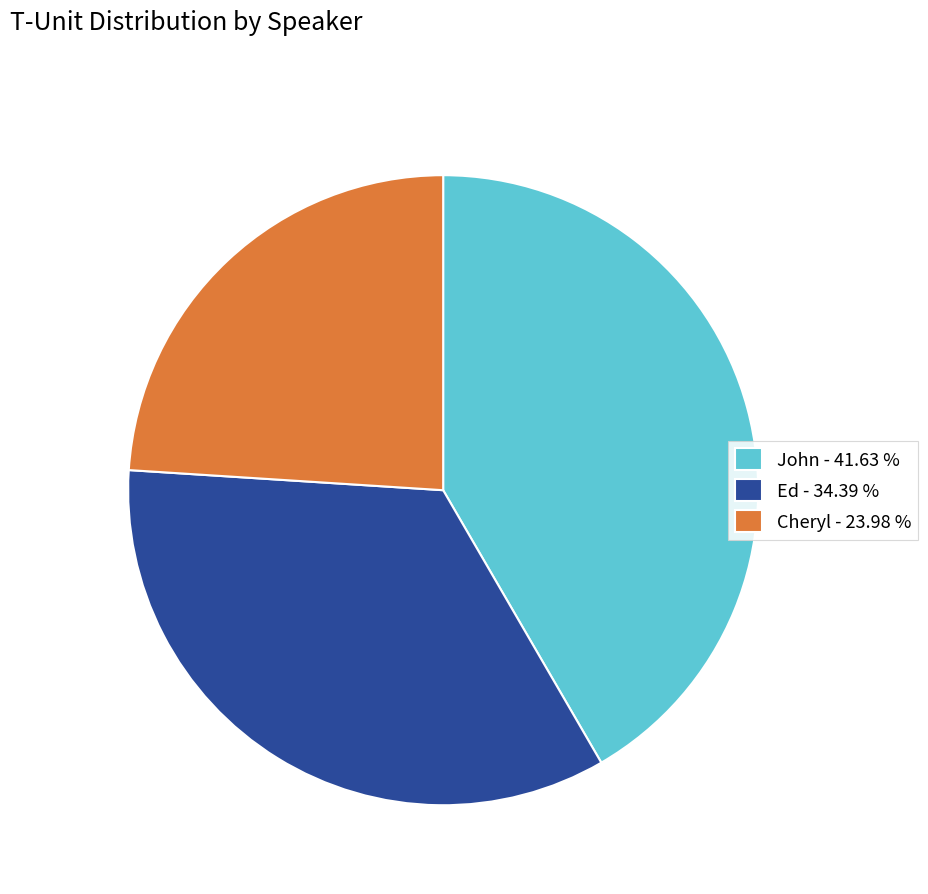

Is it true that Cheryl is 24% of the pie?

True